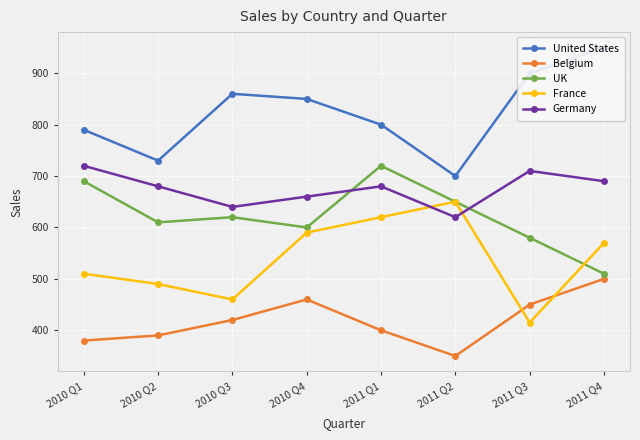

What is the difference between the second highest and second lowest values in the UK series?

110